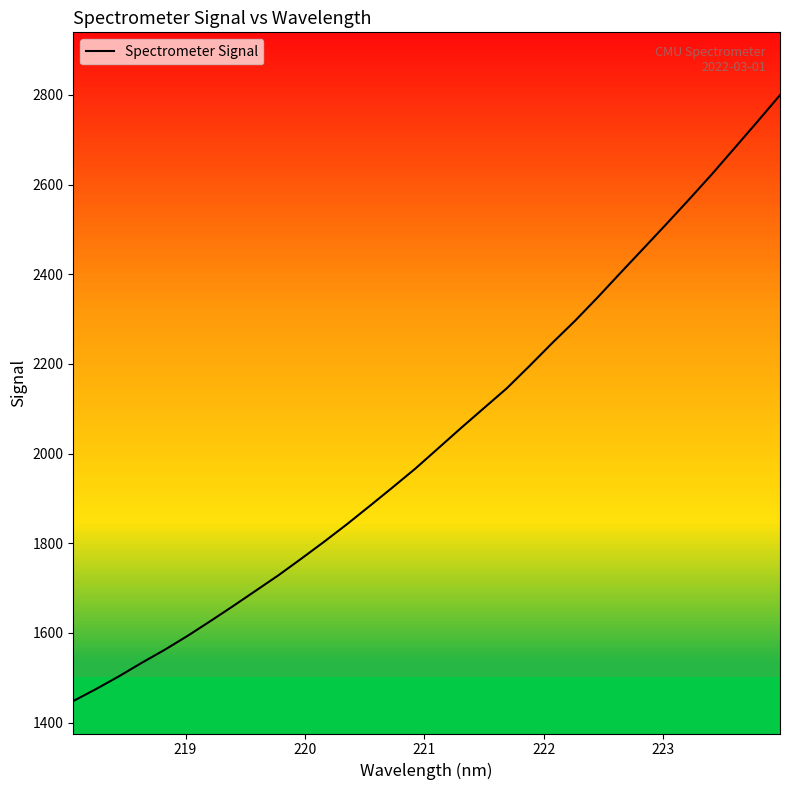

What is the difference between the maximum and minimum values?

1351.6